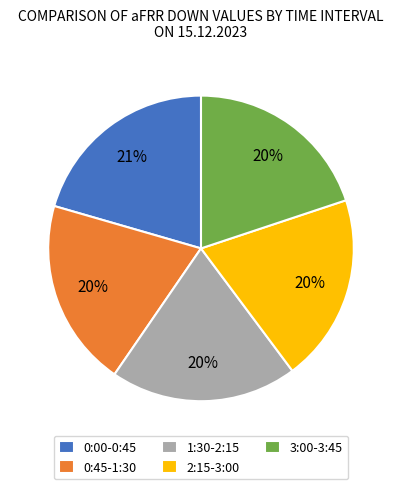

Approximately how many times larger is the value at 3:00-3:45 compared to 2:15-3:00?

1.0